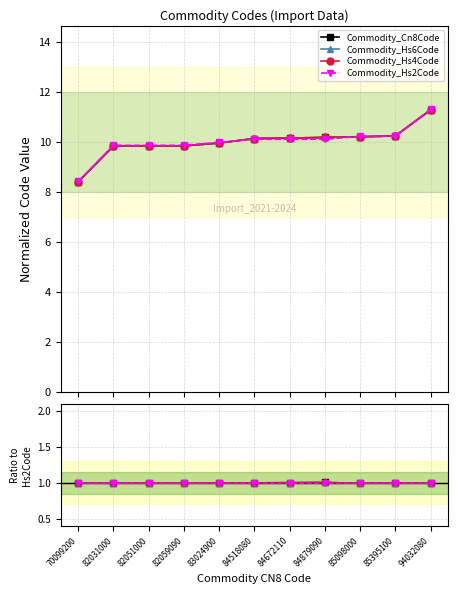

Which series ends up on top after the final intersection of Commodity_Hs2Code and Commodity_Hs6Code?

Commodity_Hs2Code